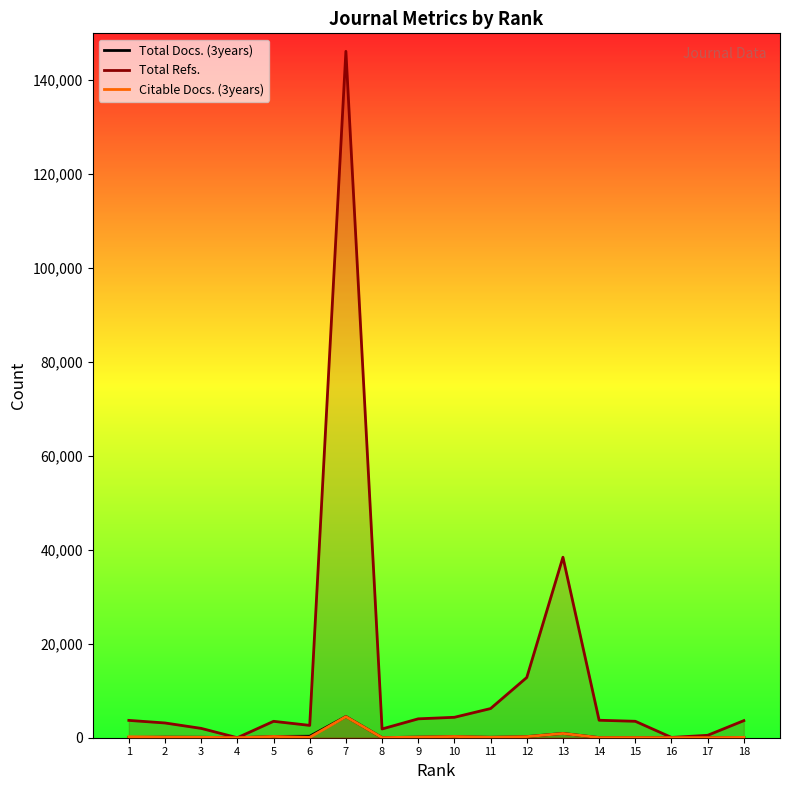

What is the difference between the highest and lowest values at 13?

37527